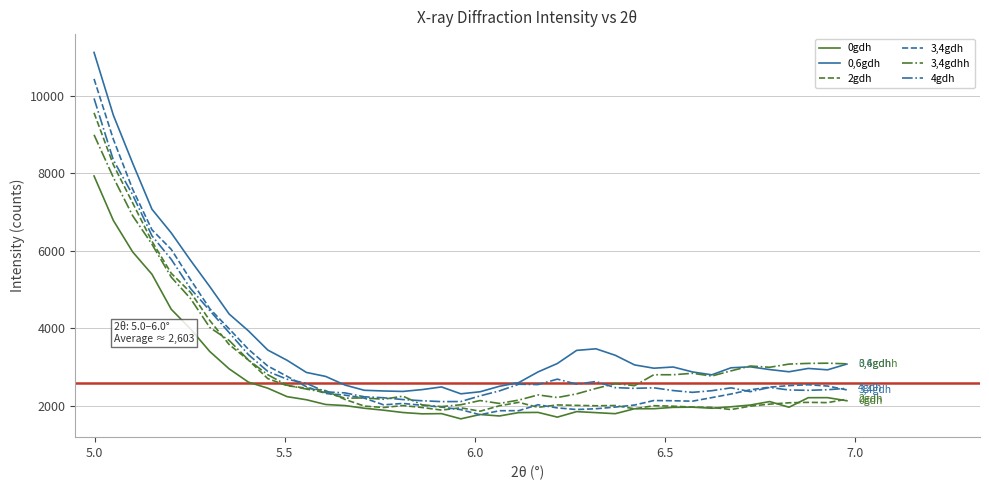

What is the maximum value for 3,4gdh?

10429